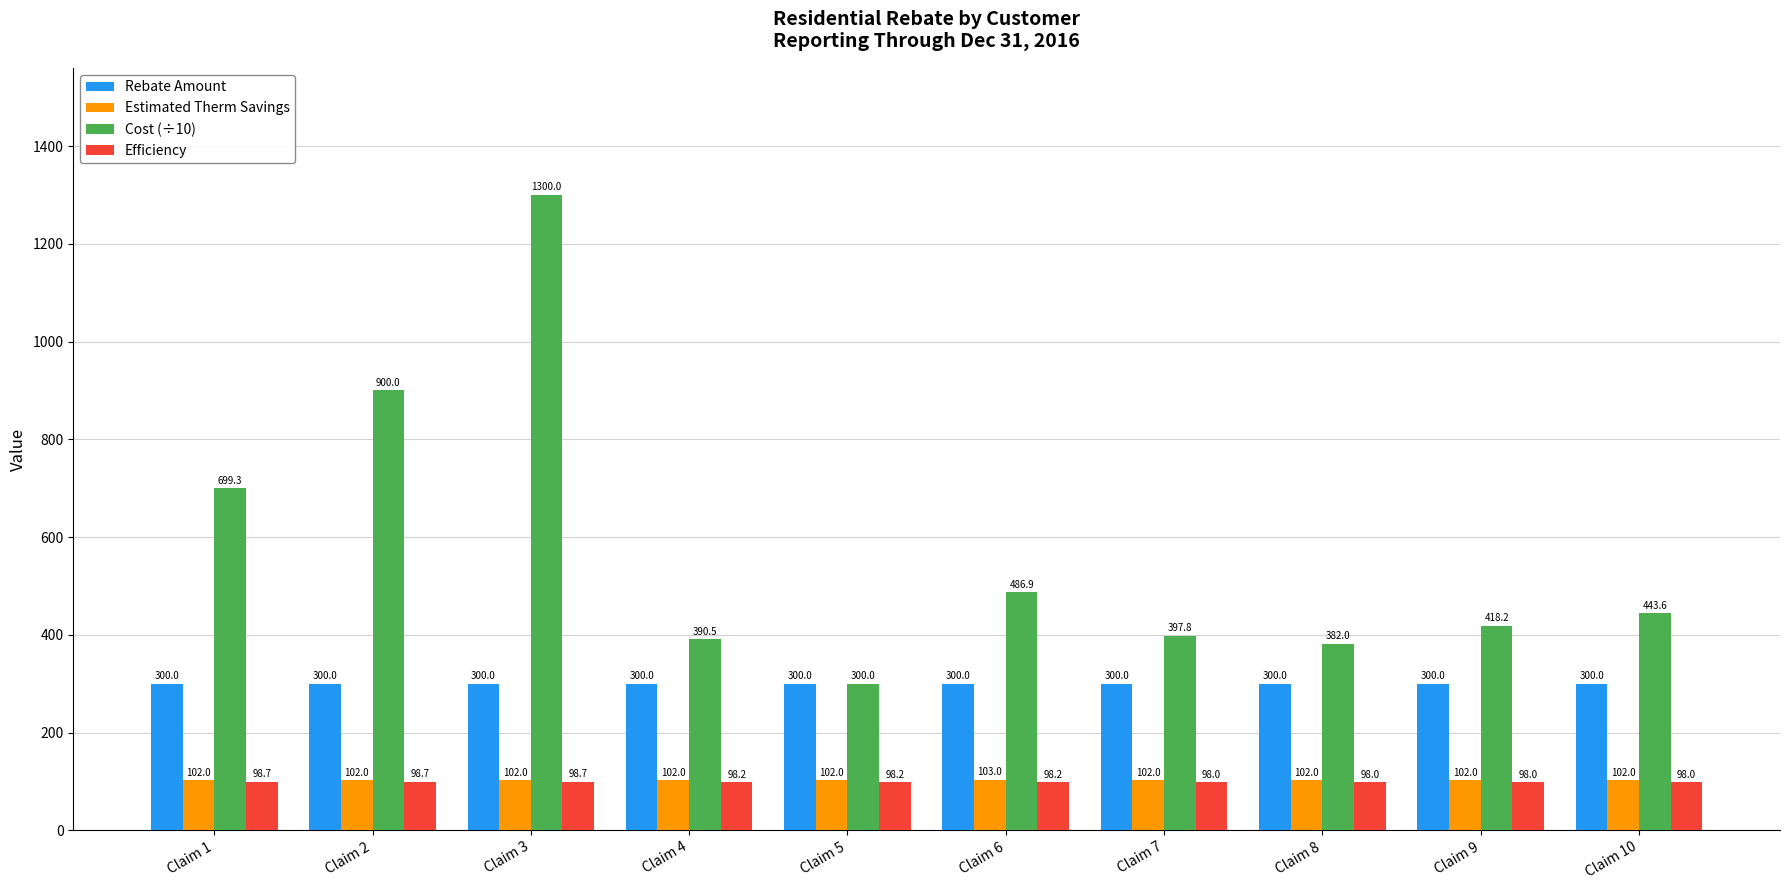

Reading left to right, what are all the values shown in this chart?

Rebate Amount: Claim 1=300.0	Claim 2=300.0	Claim 3=300.0	Claim 4=300.0	Claim 5=300.0	Claim 6=300.0	Claim 7=300.0	Claim 8=300.0	Claim 9=300.0	Claim 10=300.0
Estimated Therm Savings: Claim 1=102.0	Claim 2=102.0	Claim 3=102.0	Claim 4=102.0	Claim 5=102.0	Claim 6=103.0	Claim 7=102.0	Claim 8=102.0	Claim 9=102.0	Claim 10=102.0
Cost (÷10): Claim 1=699.3	Claim 2=900.0	Claim 3=1300.0	Claim 4=390.5	Claim 5=300.0	Claim 6=486.9	Claim 7=397.8	Claim 8=382.0	Claim 9=418.2	Claim 10=443.6
Efficiency: Claim 1=98.7	Claim 2=98.7	Claim 3=98.7	Claim 4=98.2	Claim 5=98.2	Claim 6=98.2	Claim 7=98.0	Claim 8=98.0	Claim 9=98.0	Claim 10=98.0